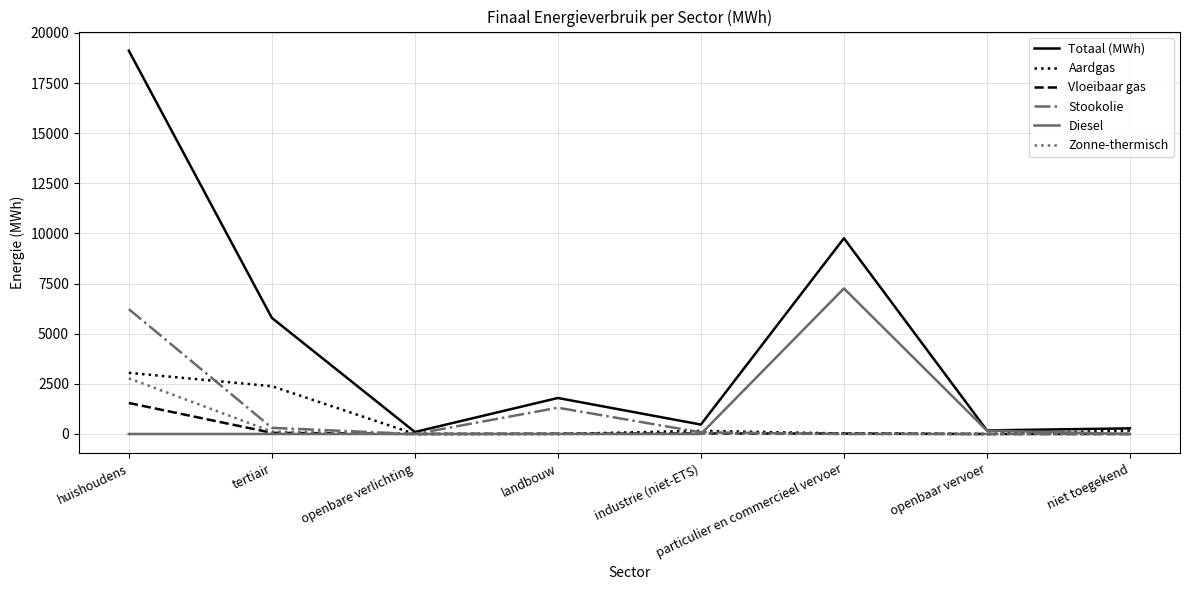

At which category does the chart reach its peak across all series?

huishoudens